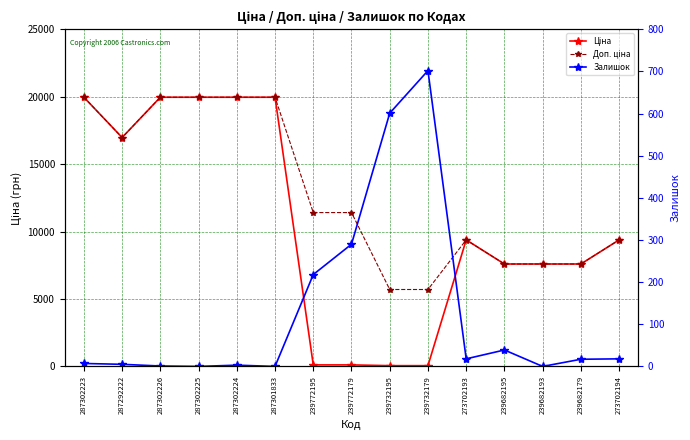

List the series in order of their overall mean, highest first.

Доп. ціна, Ціна, Залишок